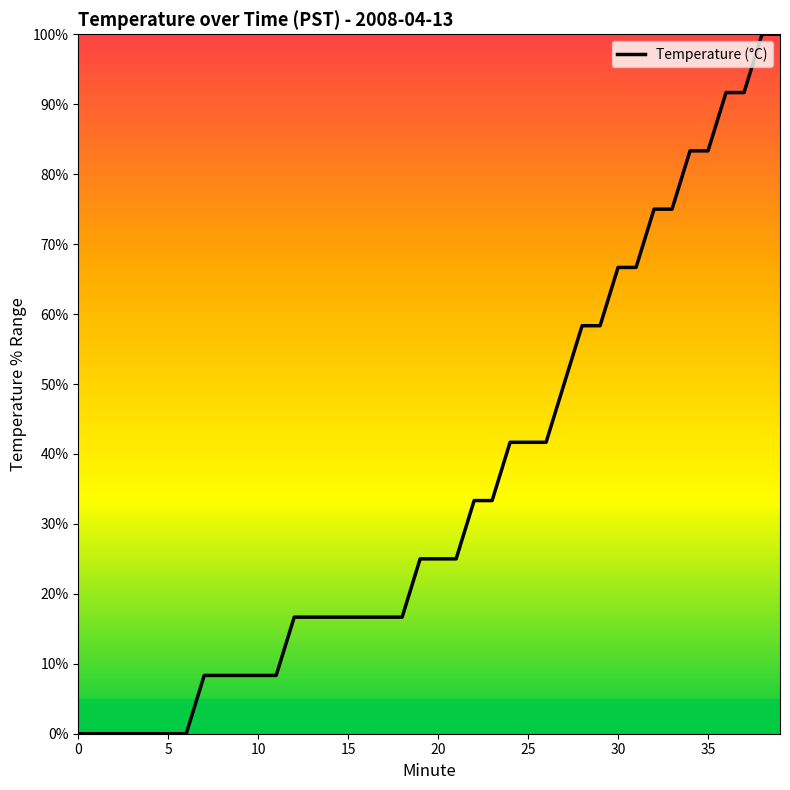

How many lines are shown in the chart?

1